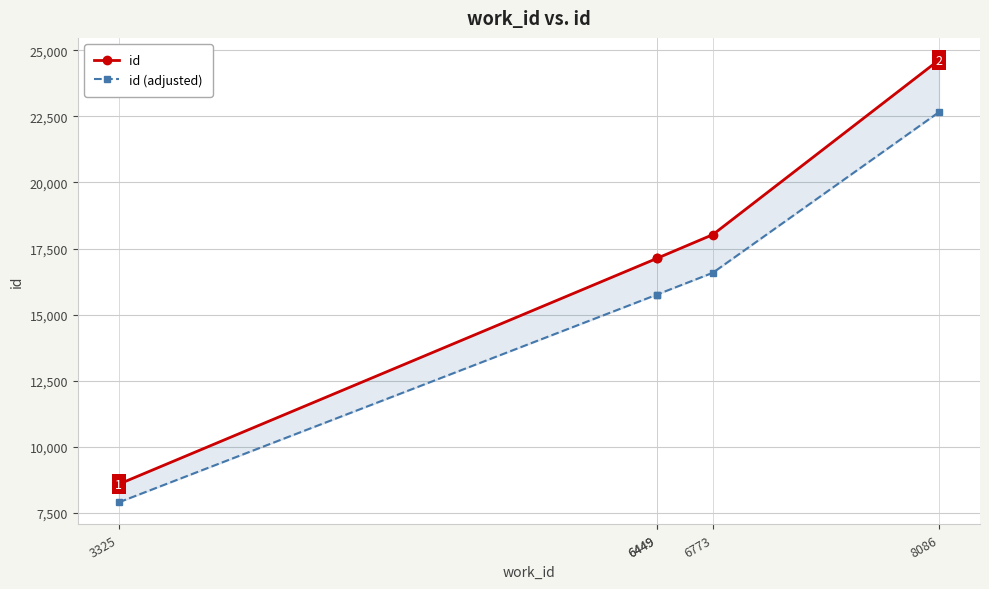

Reading left to right, transcribe all the data shown in this chart.

id: 8593.0	17129.0	17131.0	18026.0	24628.0
id (adjusted): 7905.6	15758.7	15760.5	16583.9	22657.8